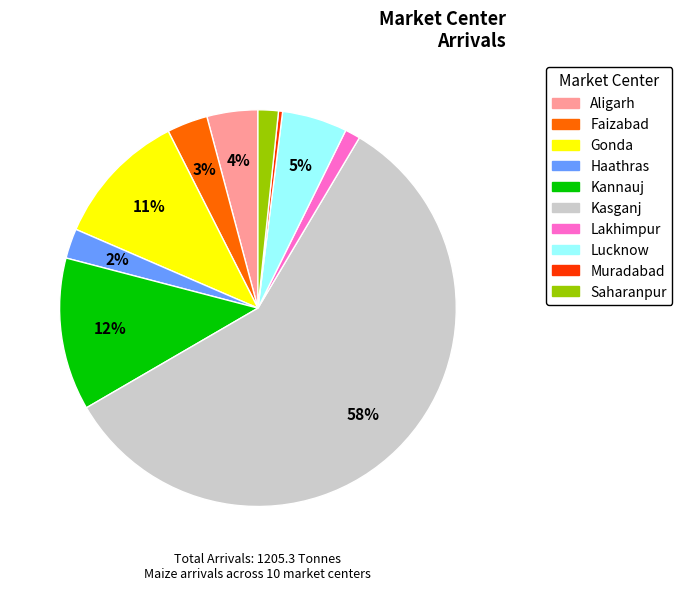

Approximately how many times larger is the value at Kasganj compared to Muradabad?

175.0